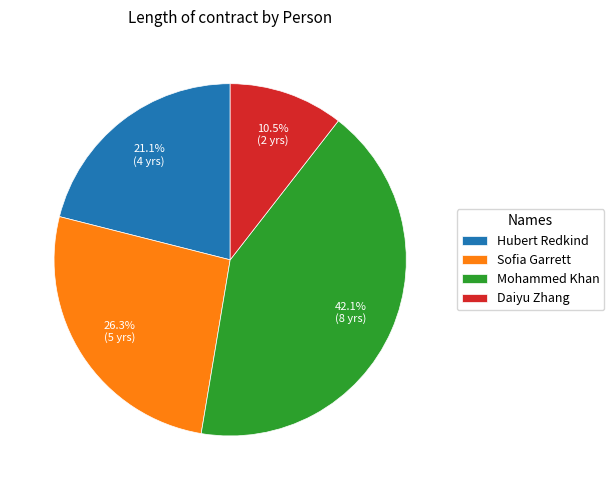

Which category has the smallest portion of the pie?

Daiyu Zhang